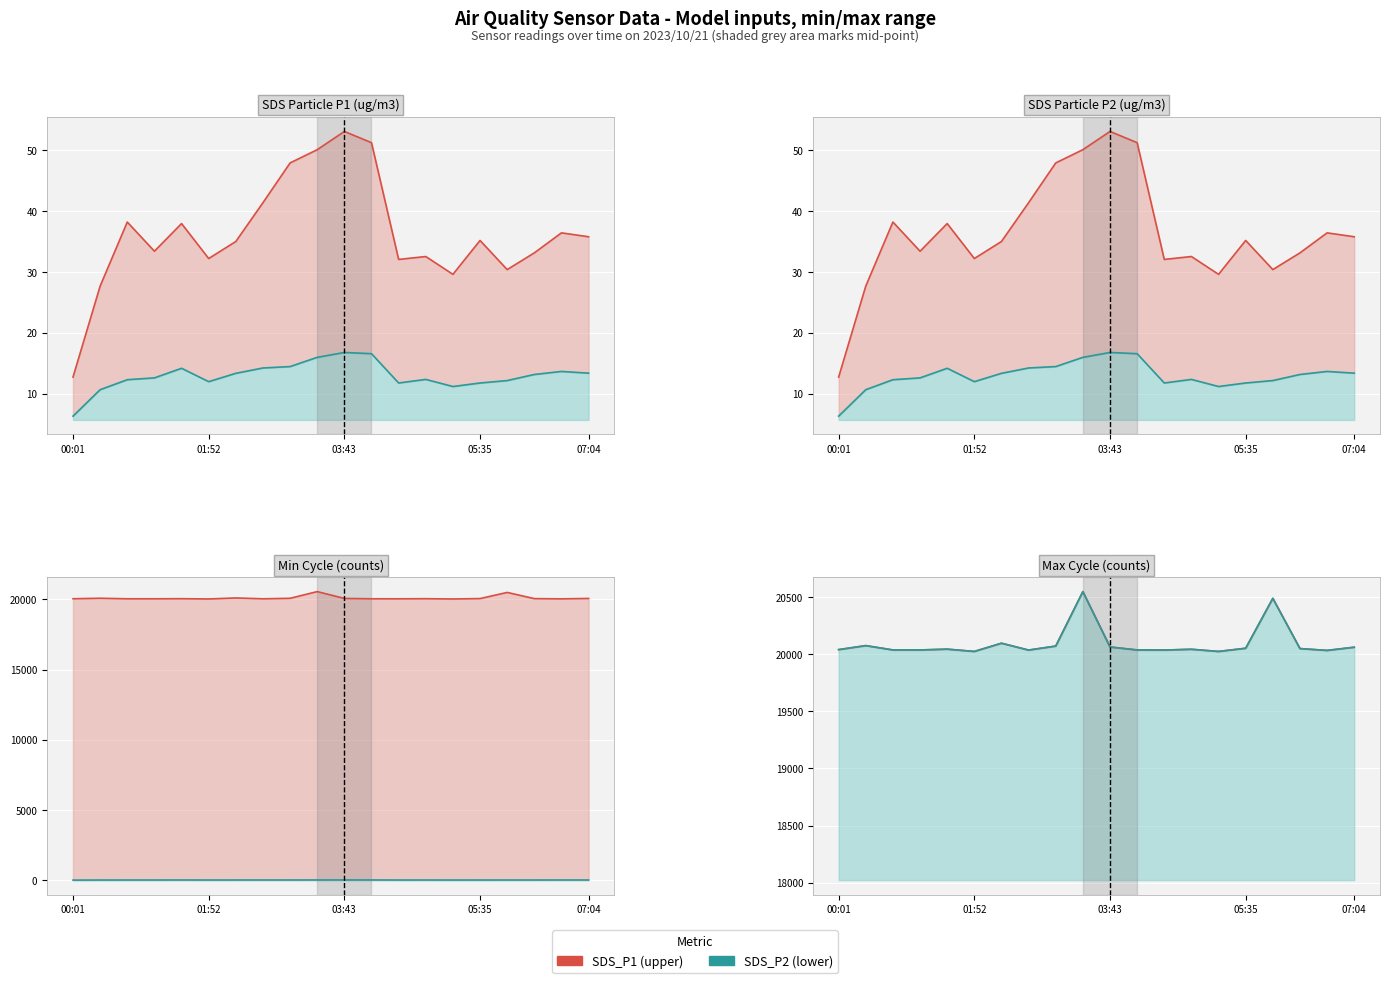

True or false: Min_cycle and Max_cycle intersect in this chart.

False